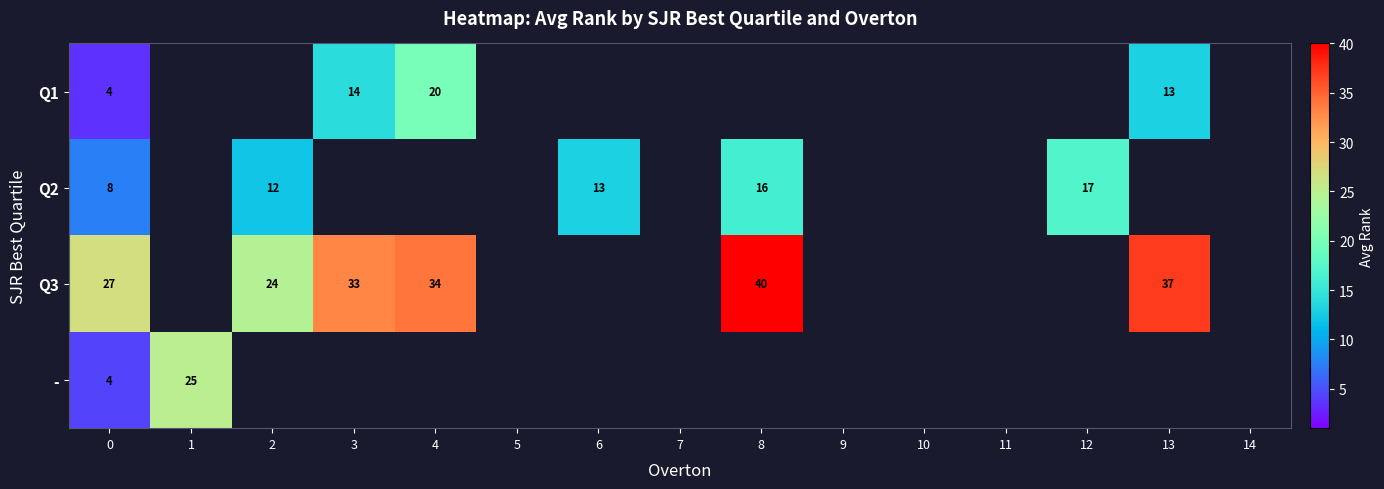

True or false: Q3 has a value of 24.0 at 2.

True